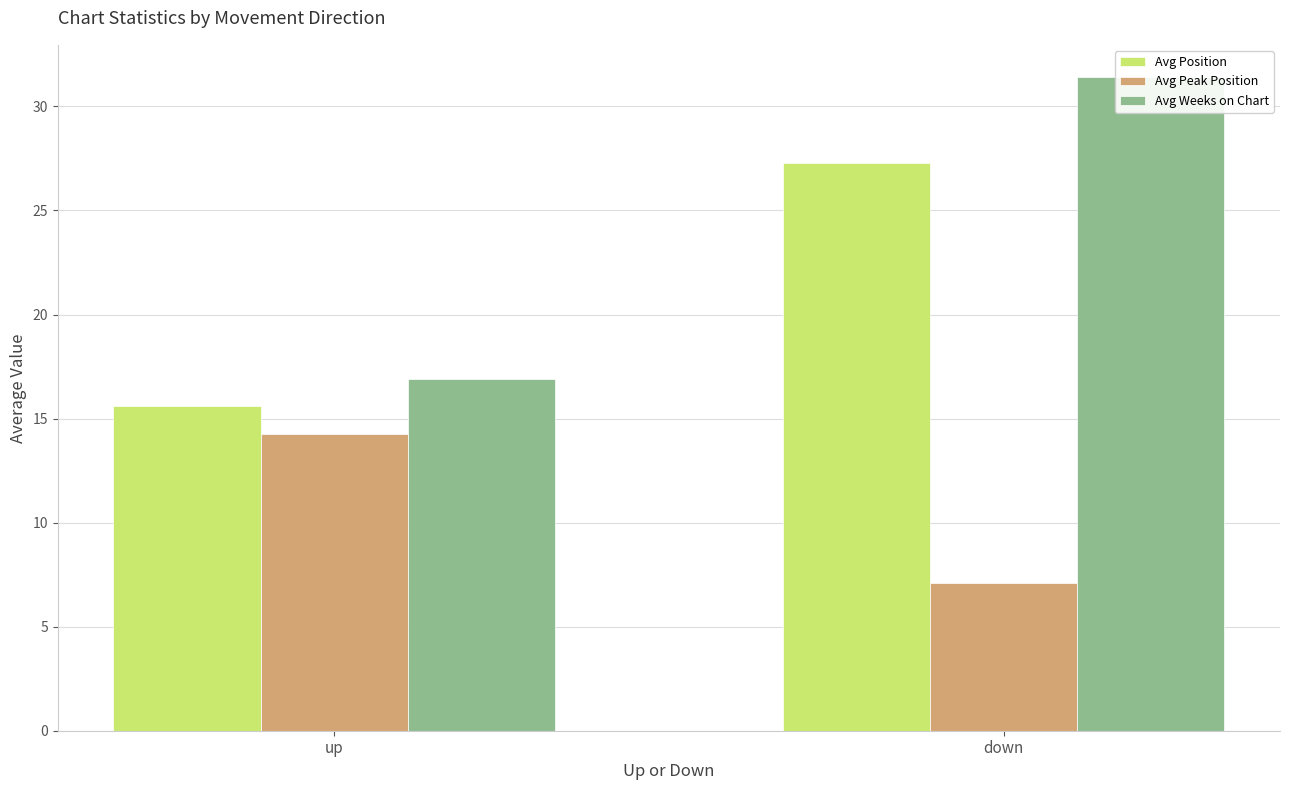

What is the value of the Avg Position bar at the 2nd from the left?

27.3